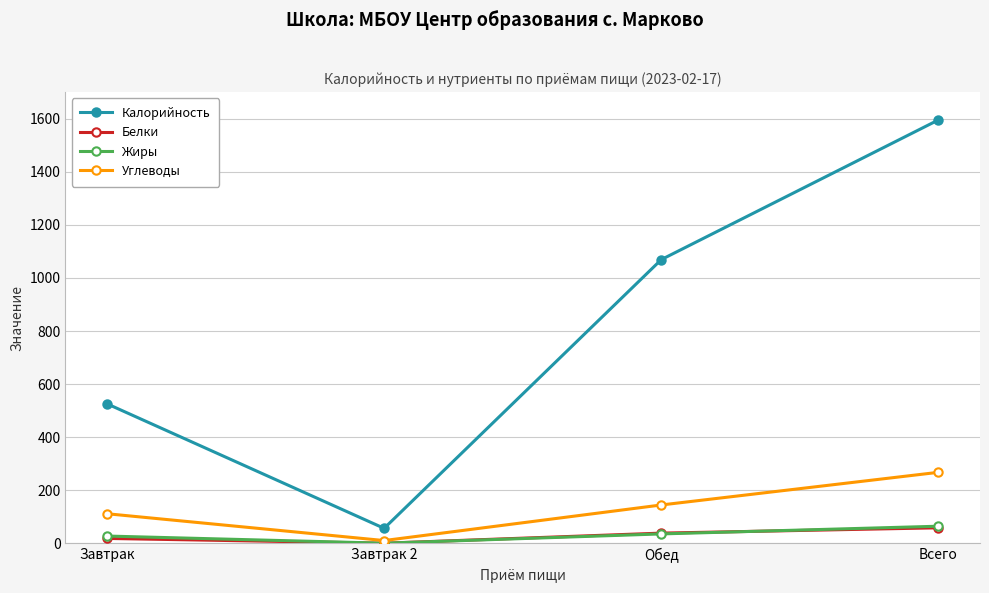

What is the minimum value shown in the chart?

1